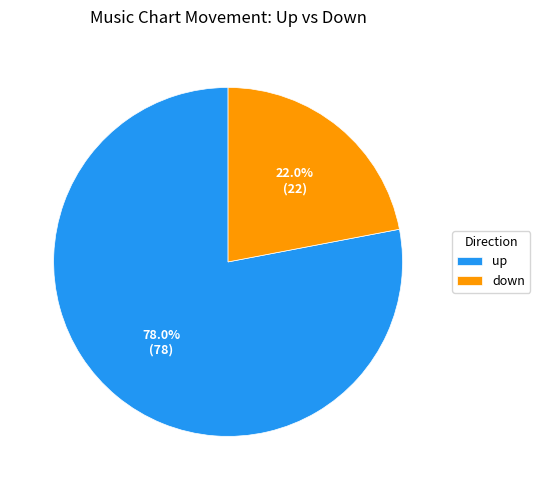

To the nearest percent, what portion does down represent?

22%